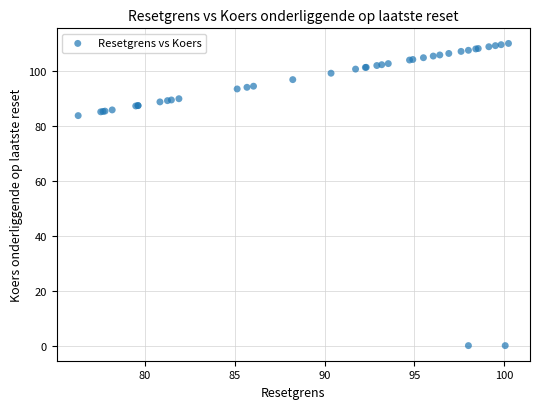

What Y value in the scatter plot is closest to 55?

83.8